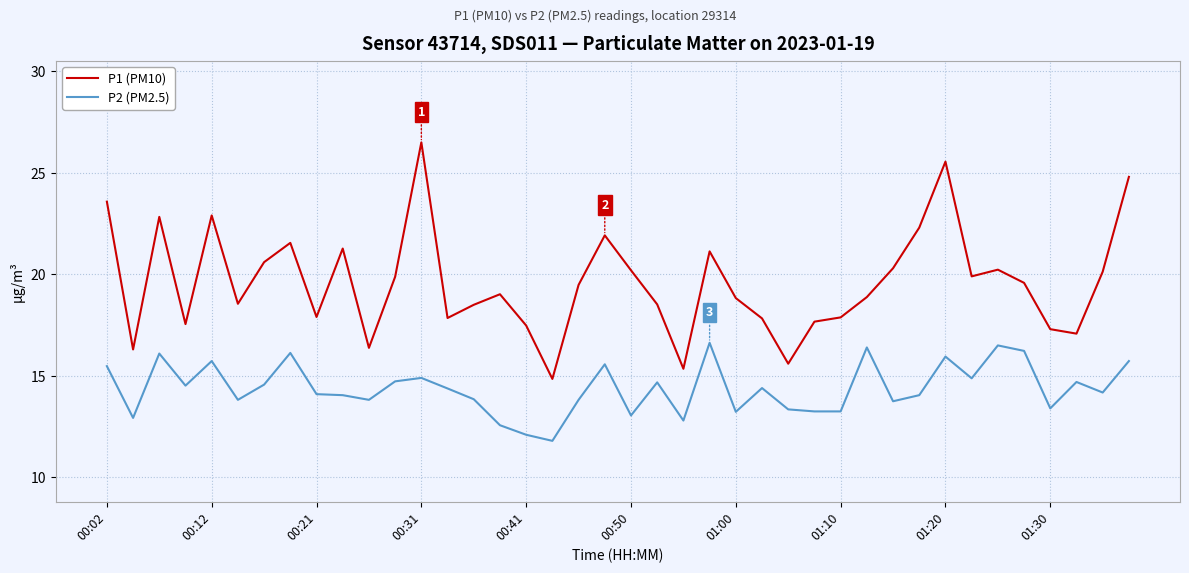

Count the number of categories in the chart.

40